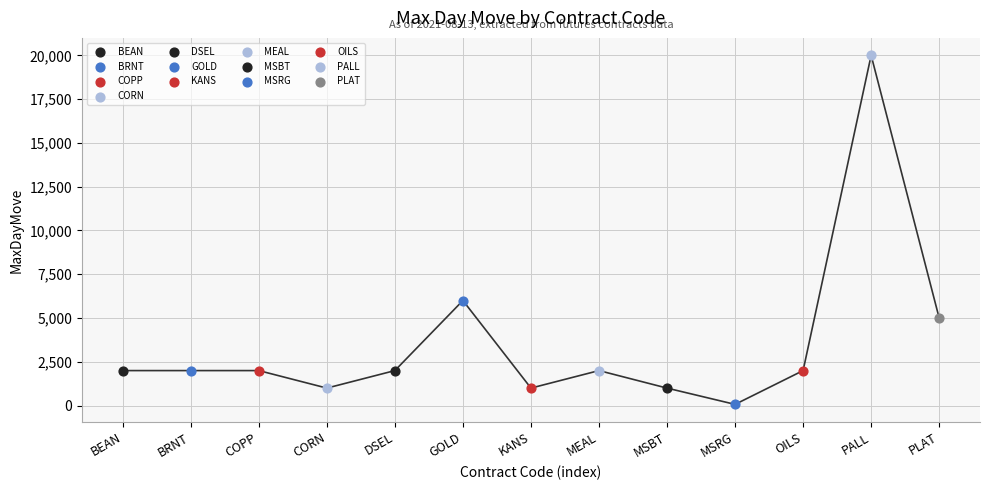

What is the change in value from MSRG to PLAT?

+4930